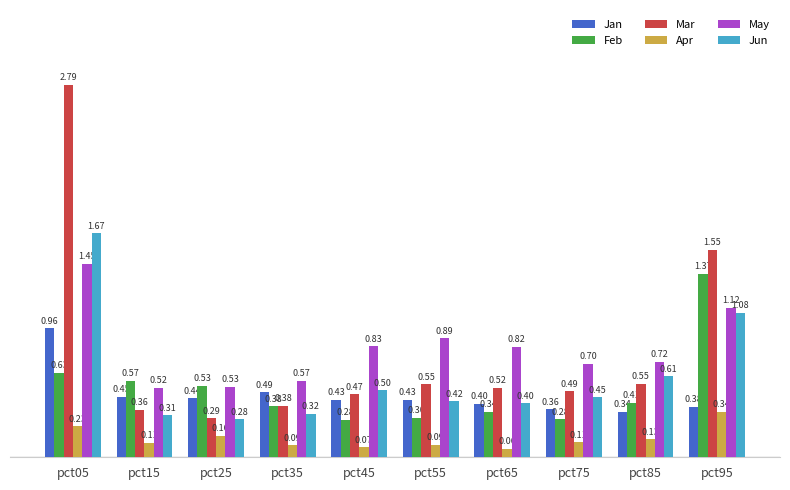

Rank the categories by May value from lowest to highest.

pct15, pct25, pct35, pct75, pct85, pct65, pct45, pct55, pct95, pct05